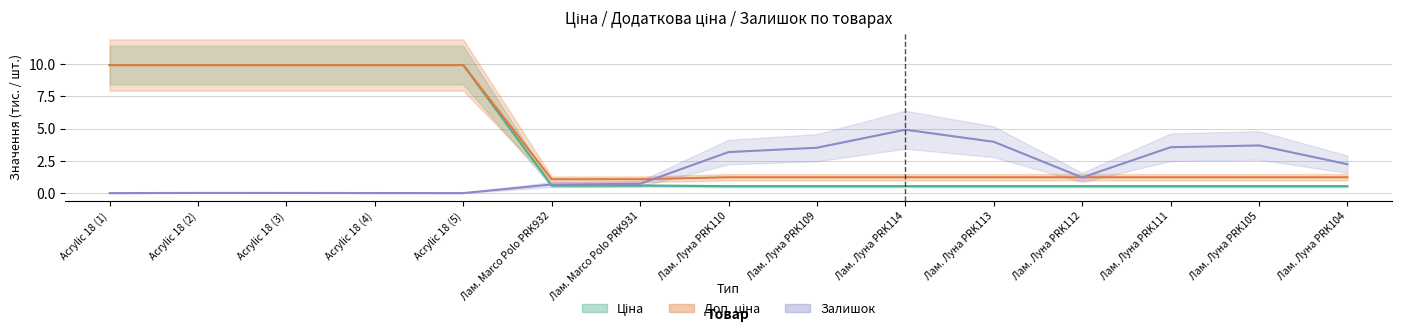

The value of Залишок at Лам. Луна PRK104 is 1.3. True or false?

False